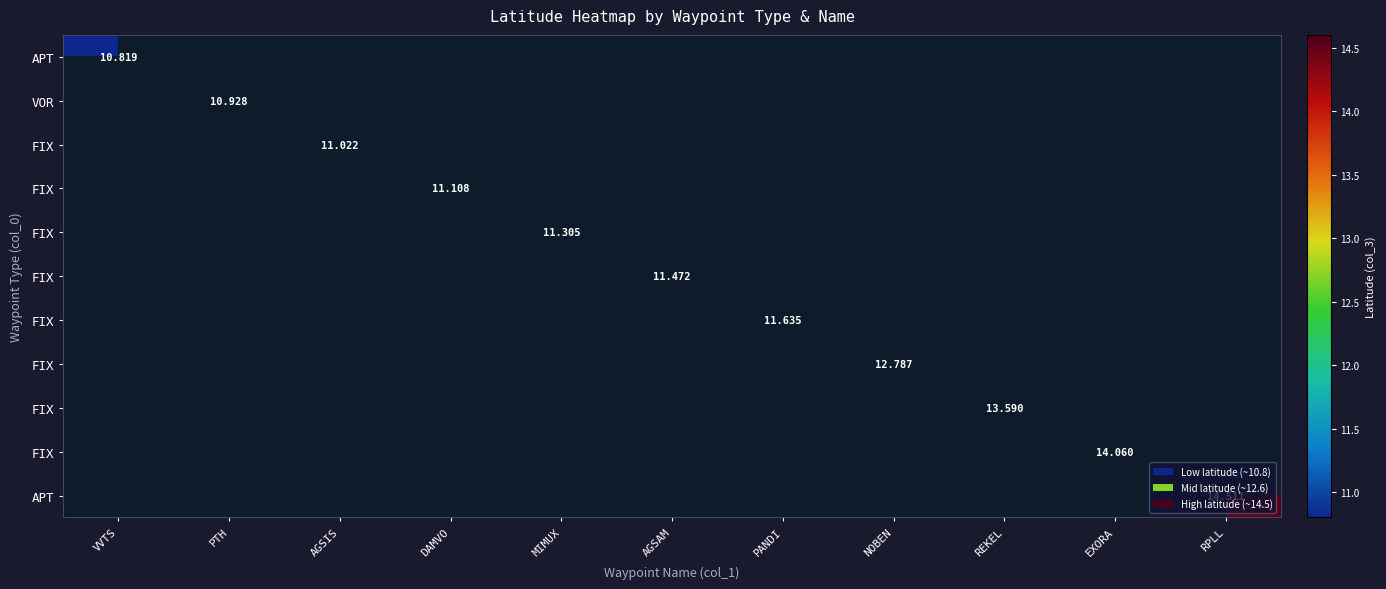

At how many categories does at least one series exceed 13?

3